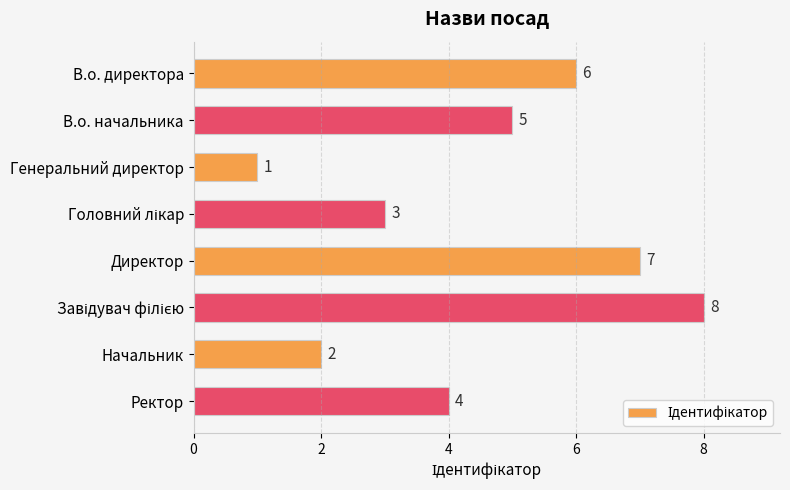

What is the greatest value displayed?

8